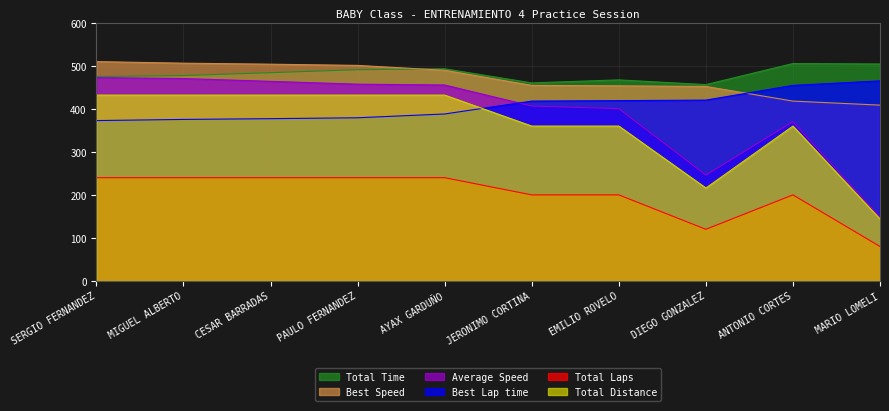

What is the value of the Best Lap time point at the 2nd from the left?

375.5